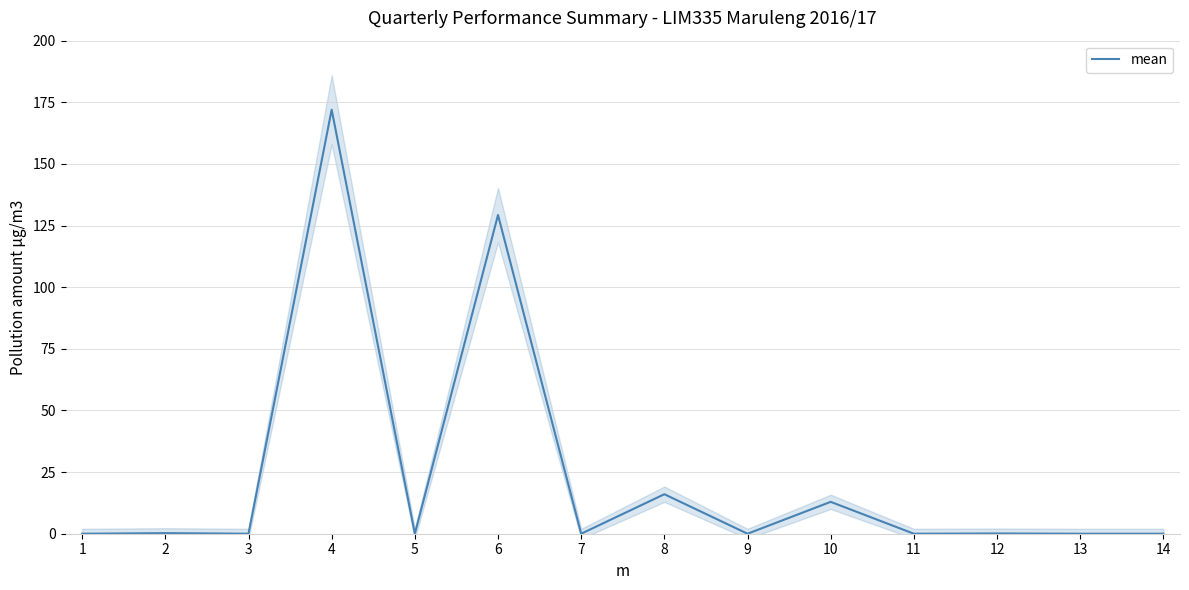

How many positive values are there?

6